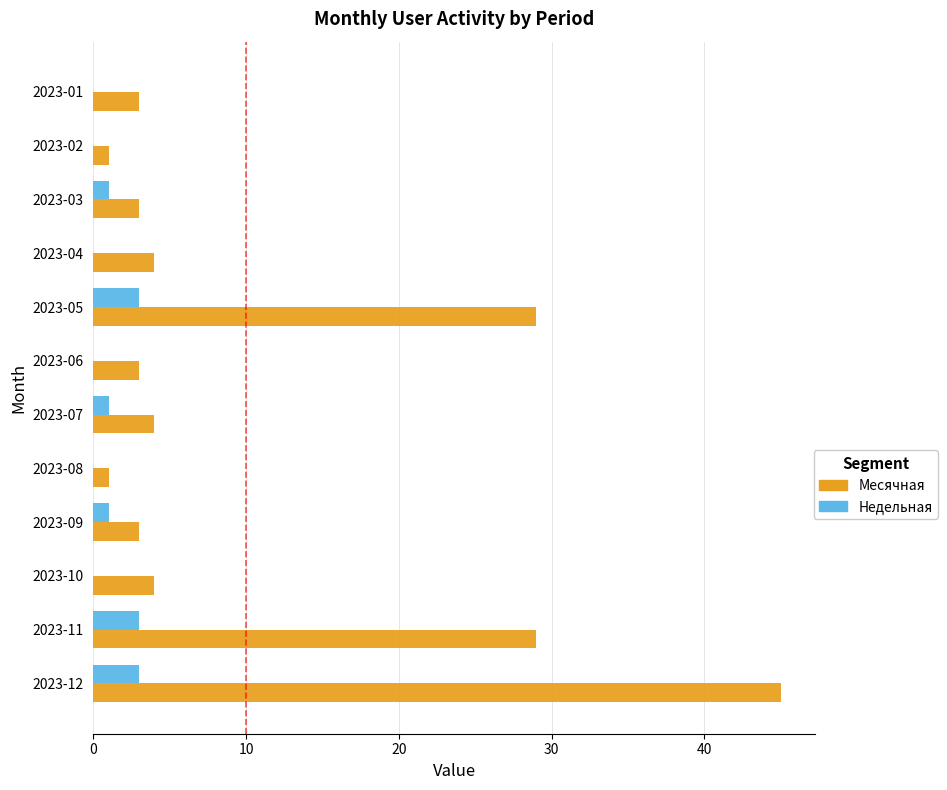

What is the maximum value for Месячная?

45